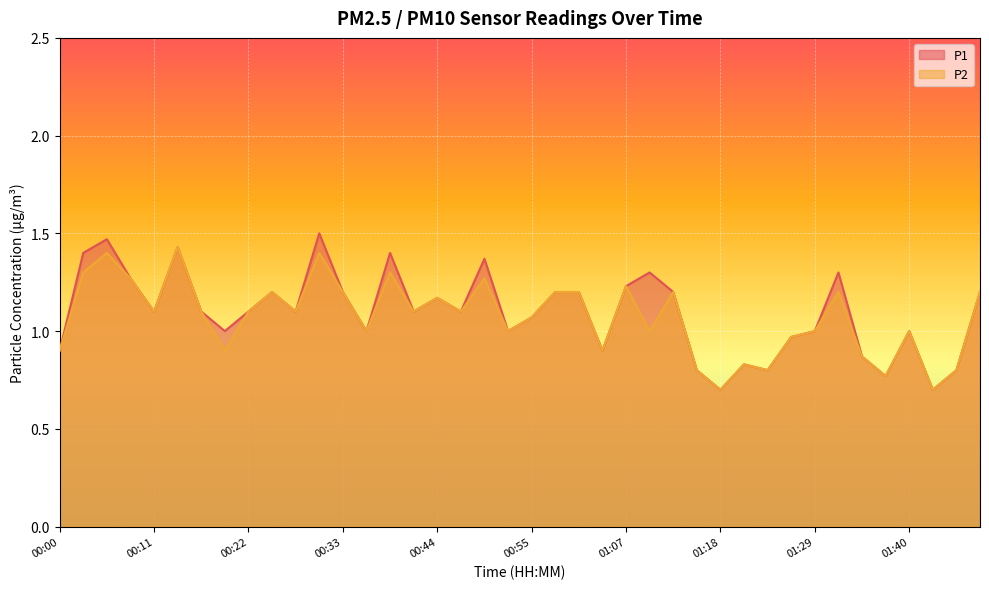

List the series in order of their peak value, lowest first.

P2, P1